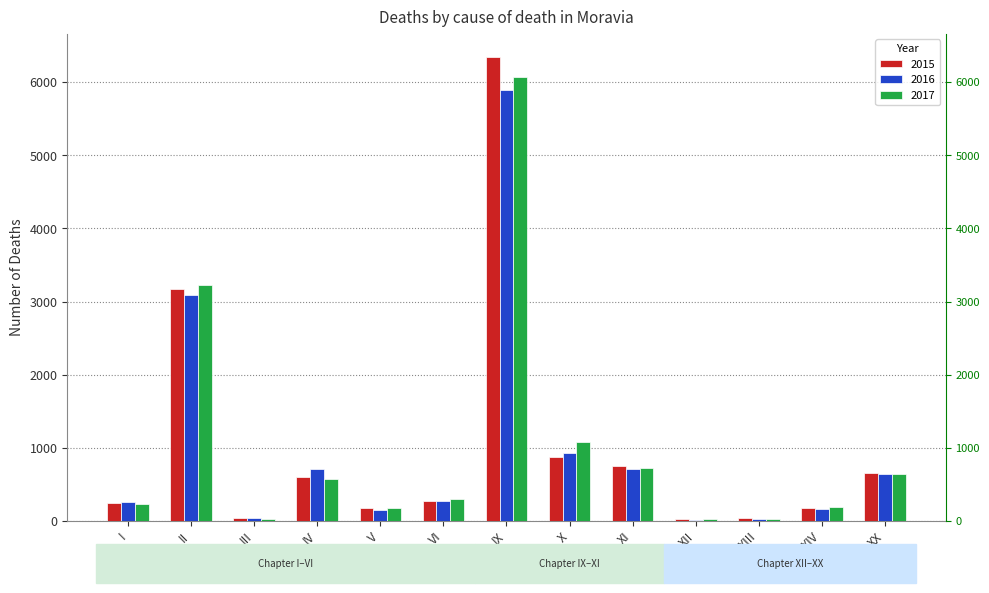

What is the difference between the highest and lowest values at I?

32